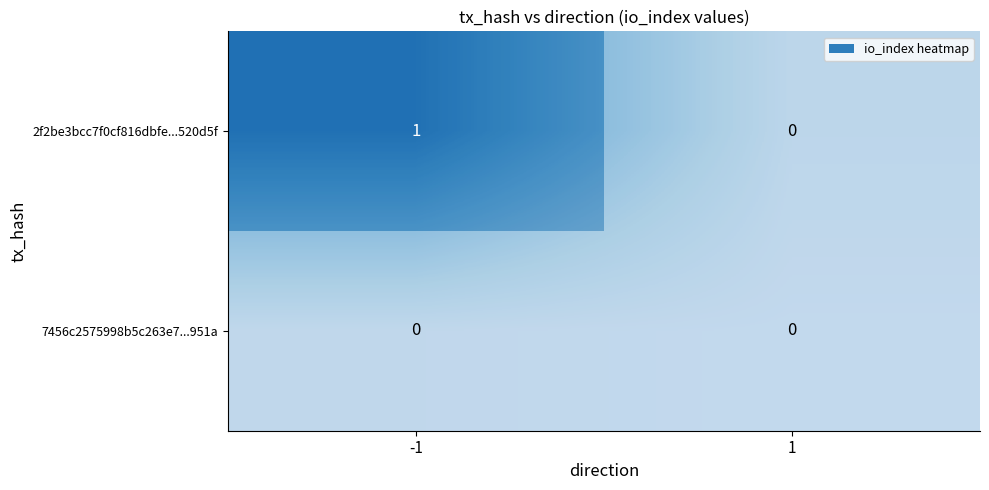

Rank the series by their average value, from lowest to highest.

7456c2575998b5c263e7...951a, 2f2be3bcc7f0cf816dbfe...520d5f